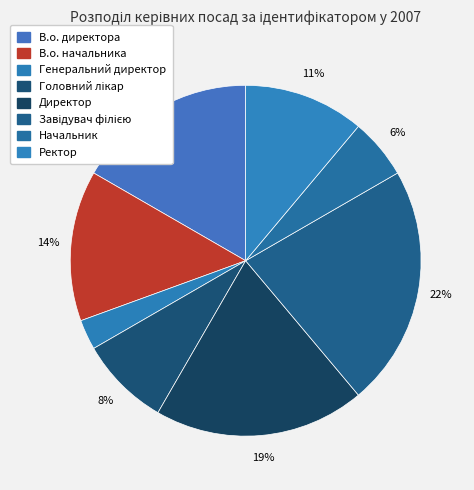

What portion of the pie excludes В.о. начальника?

86.1%